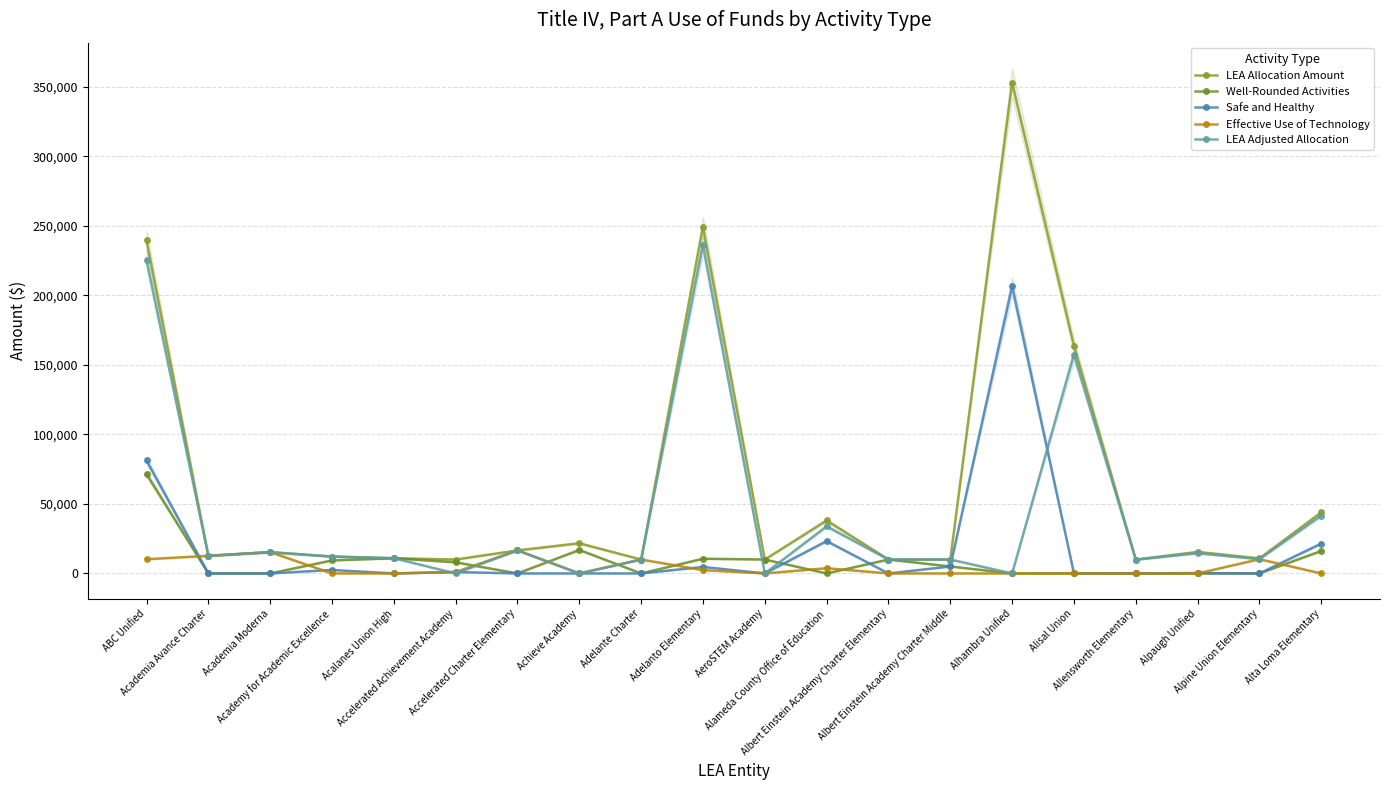

At which category is the sum across all series the highest?

ABC Unified